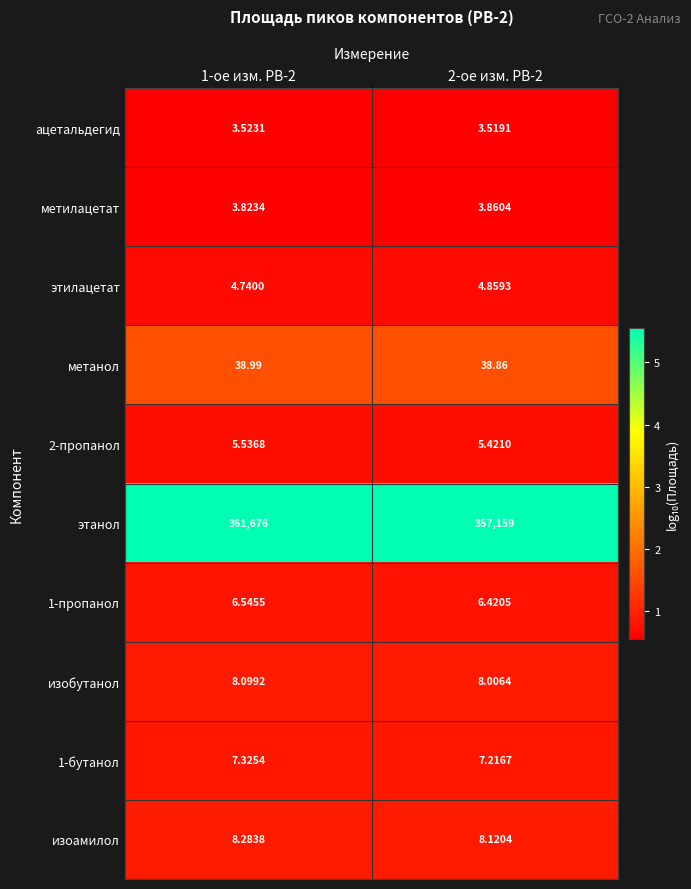

Which series has the largest total across all categories?

этанол